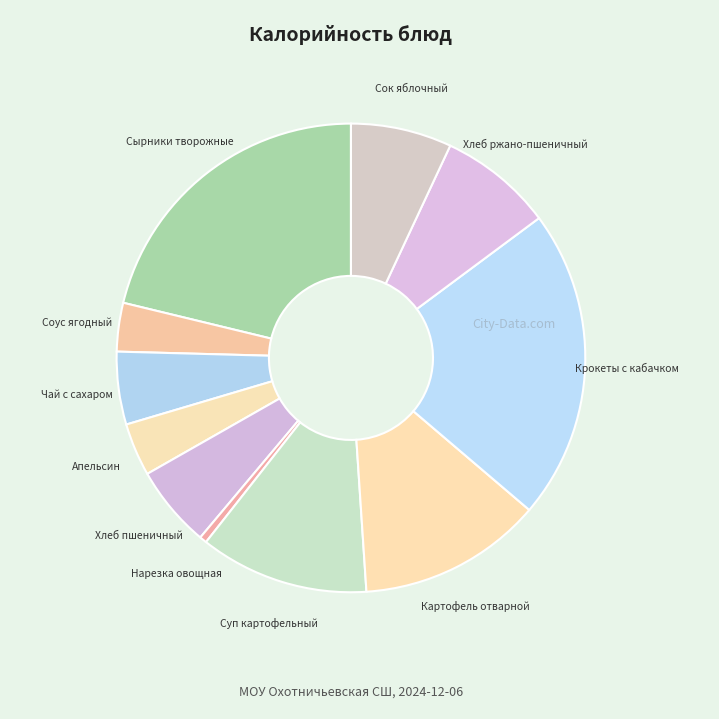

How many slices are in this pie chart?

11